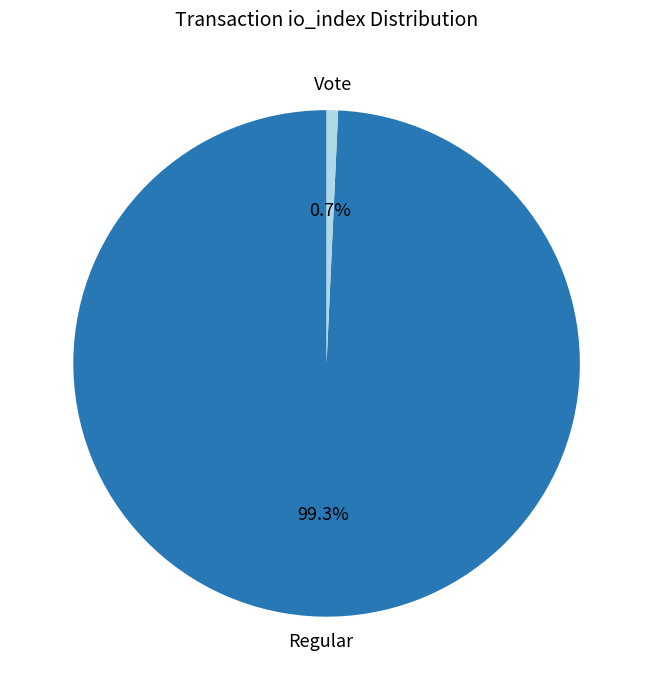

How many slices are in this pie chart?

2